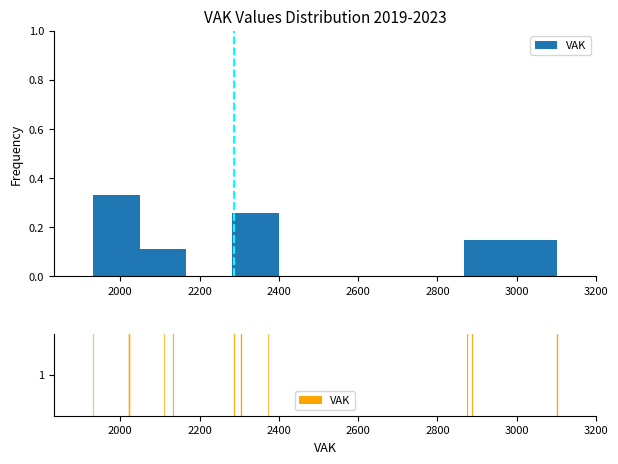

Reading left to right, transcribe this chart: for each bar, give the range it covers on the x-axis and its height. Neither the bar edges nor the heights are printed on the chart, so give them approximately, as read against the axes.

1940 to 2040: 0.34
2040 to 2160: 0.12
2160 to 2280: 0
2280 to 2400: 0.26
2400 to 2520: 0
2520 to 2640: 0
2640 to 2760: 0
2760 to 2860: 0
2860 to 2980: 0.14
2980 to 3100: 0.14